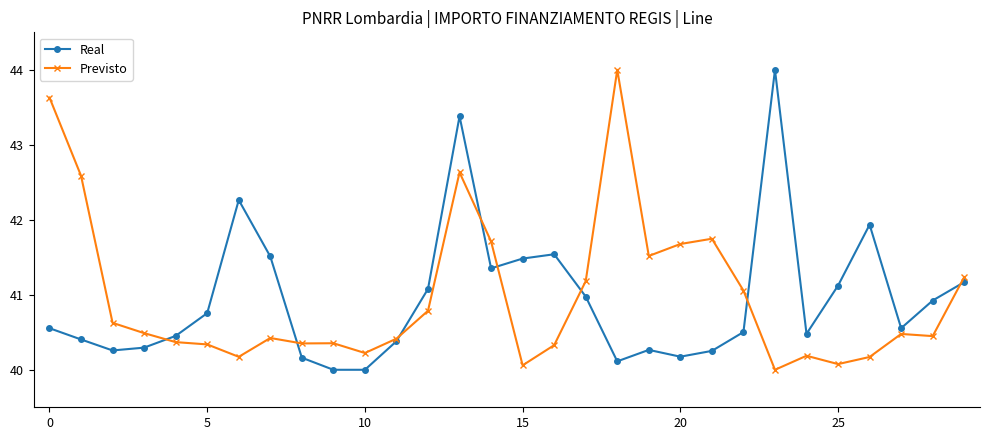

At how many categories does at least one series exceed 42?

6